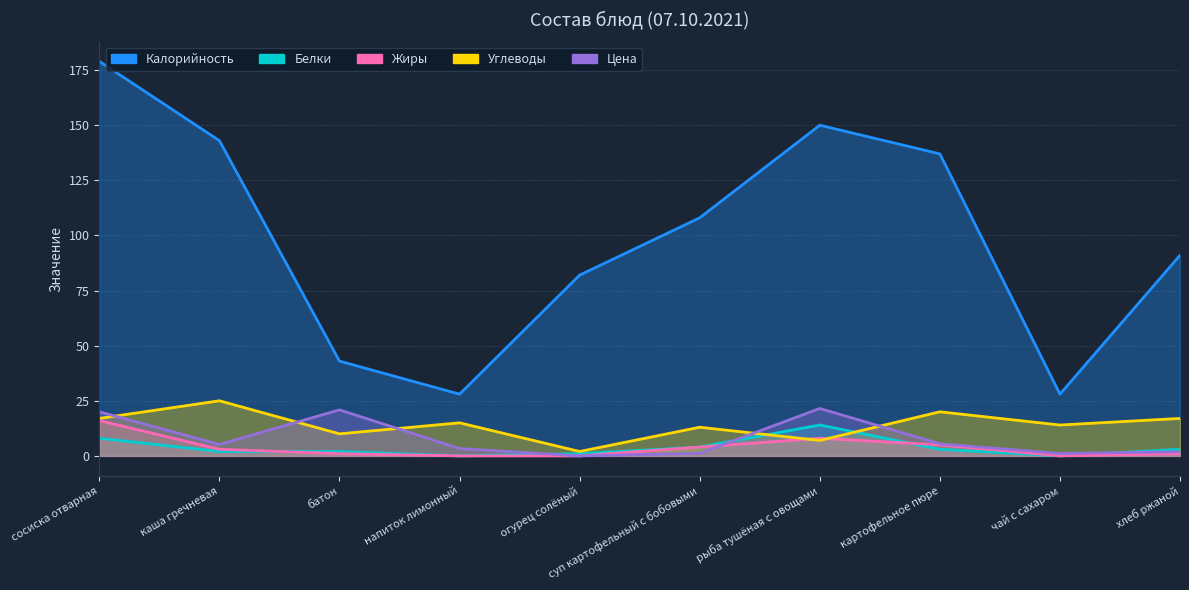

What is the label of the 9th point from the right?

каша гречневая